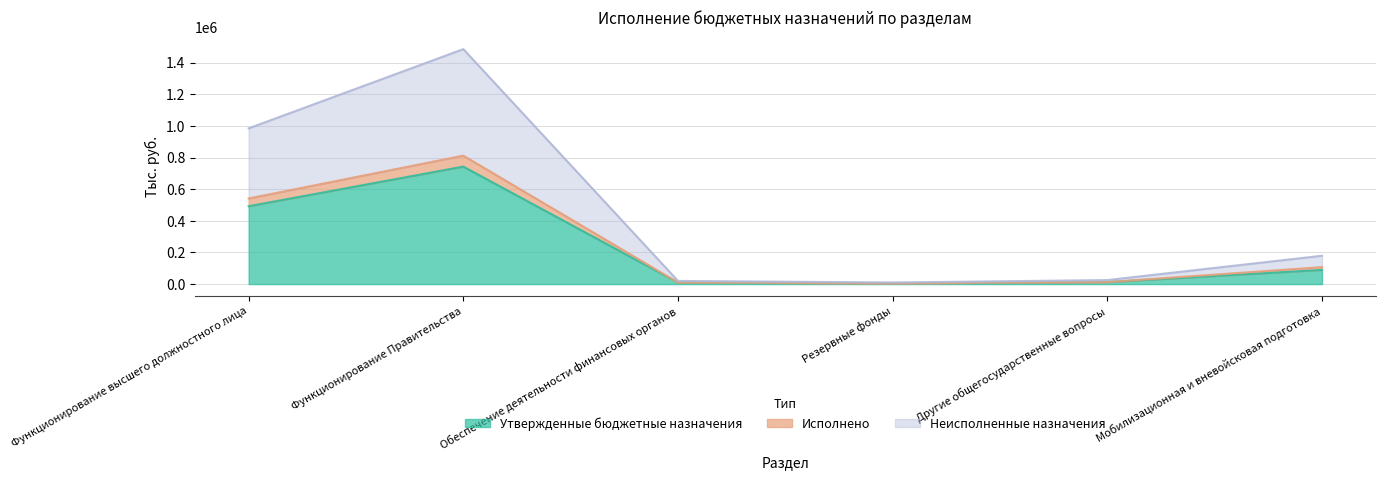

True or false: Утвержденные бюджетные назначения and Исполнено cross at least once.

False